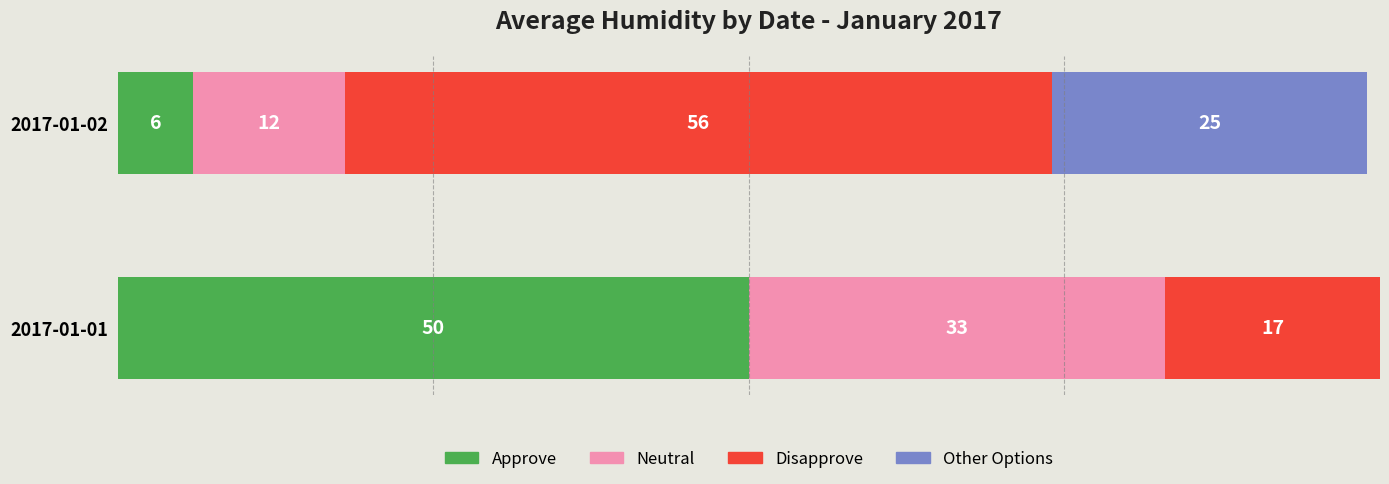

What are all the series names shown in the legend?

Approve, Neutral, Disapprove, Other Options